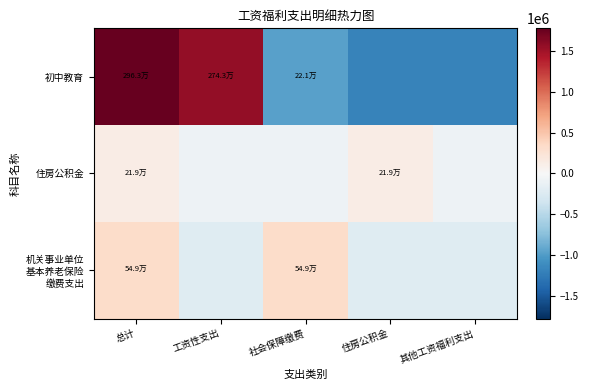

What is the total value across all series at 工资性支出?

1250153.9